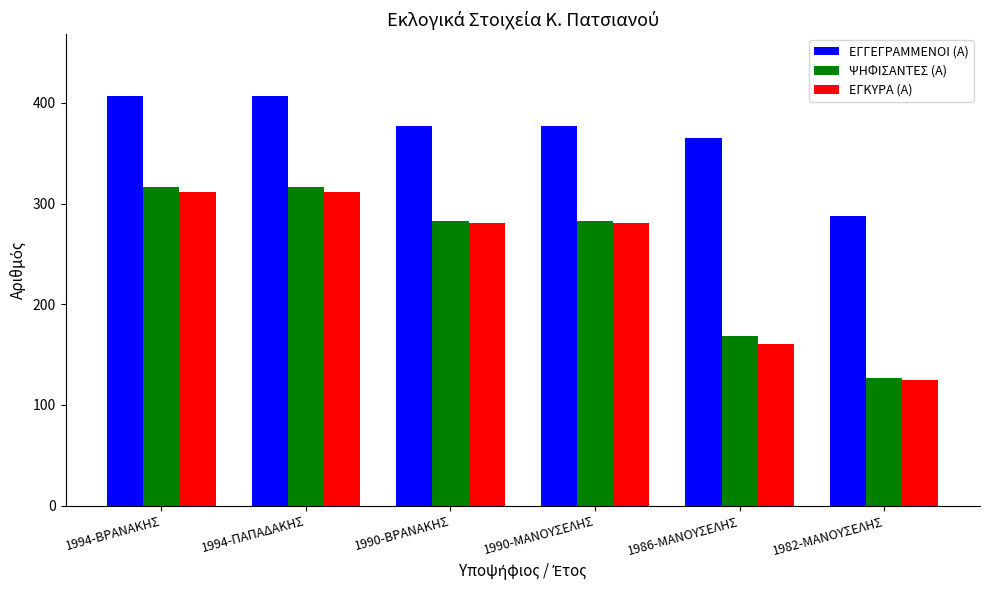

What position from the right is 1990-ΜΑΝΟΥΣΕΛΗΣ?

3